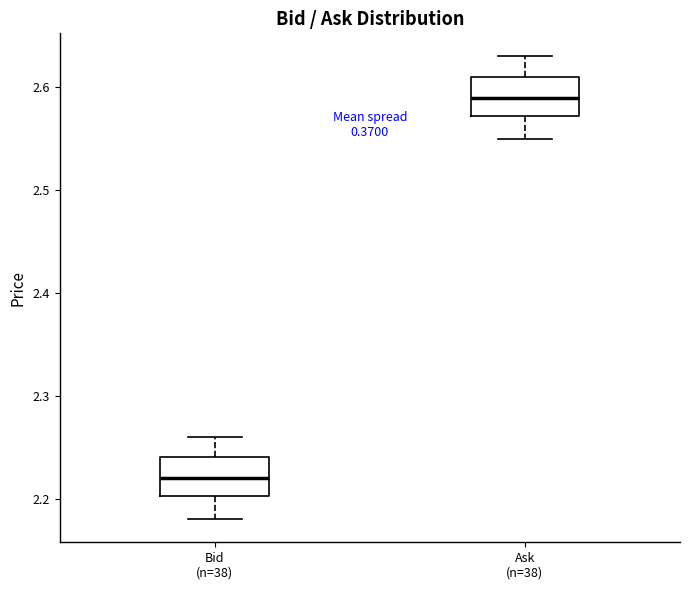

Reading left to right, read every box against the y-axis: the position of its median line, the range the box covers, and the ends of its whiskers. The values are not printed on the chart, so give them approximately, as read against the axis.

Bid (n=38): median 2.22, box 2.20 to 2.24, whiskers 2.18 to 2.26
Ask (n=38): median 2.59, box 2.57 to 2.61, whiskers 2.55 to 2.63